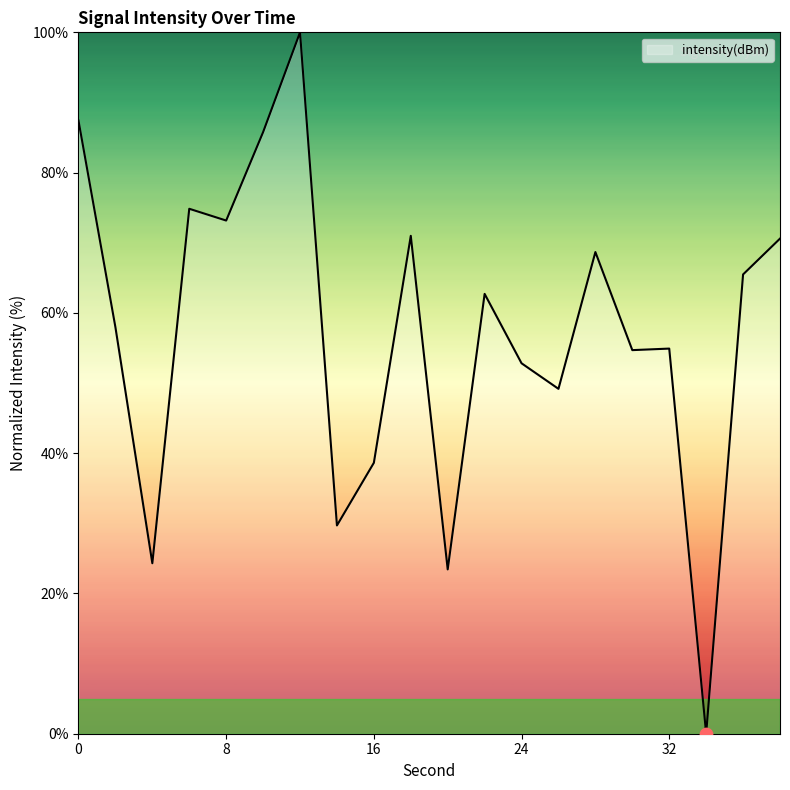

What is the difference between the maximum and minimum values?

100.0